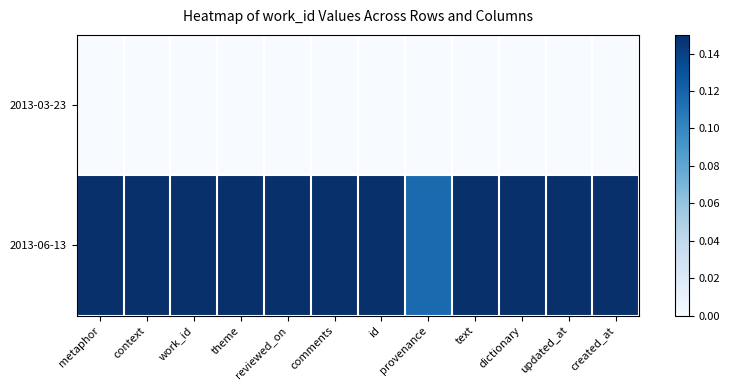

What is the difference between the highest and lowest values at reviewed_on?

0.9